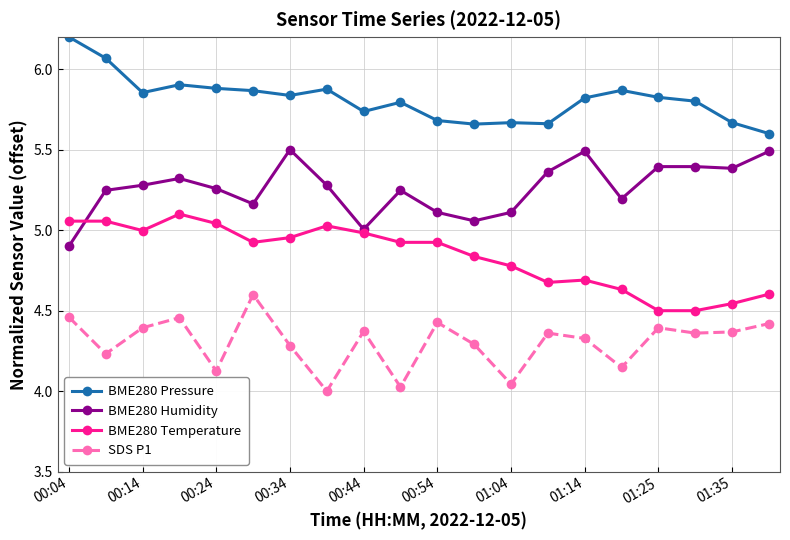

What are all the series names shown in the legend?

BME280 Pressure, BME280 Humidity, BME280 Temperature, SDS P1